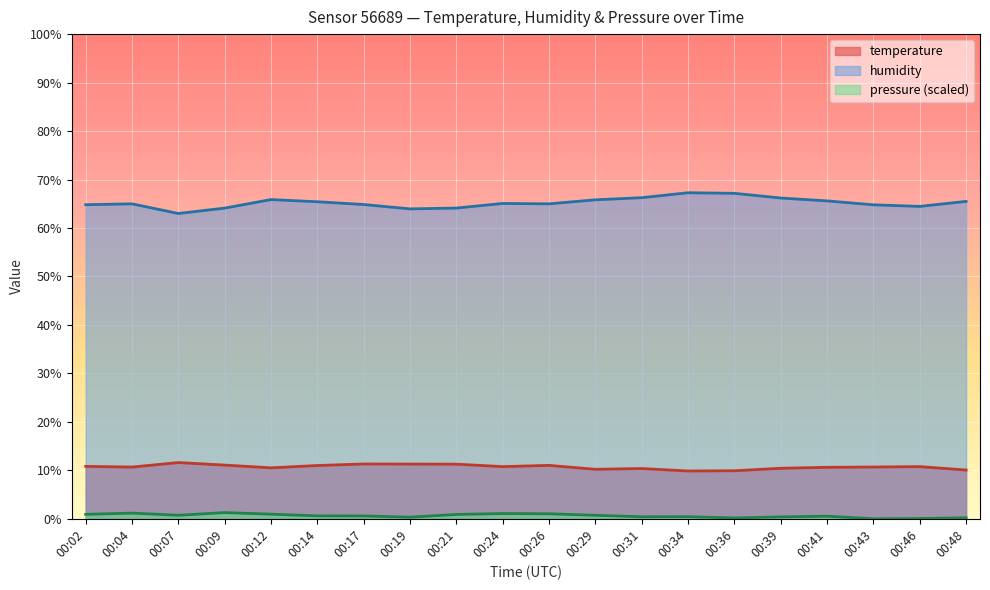

At which label does temperature reach its minimum?

00:34